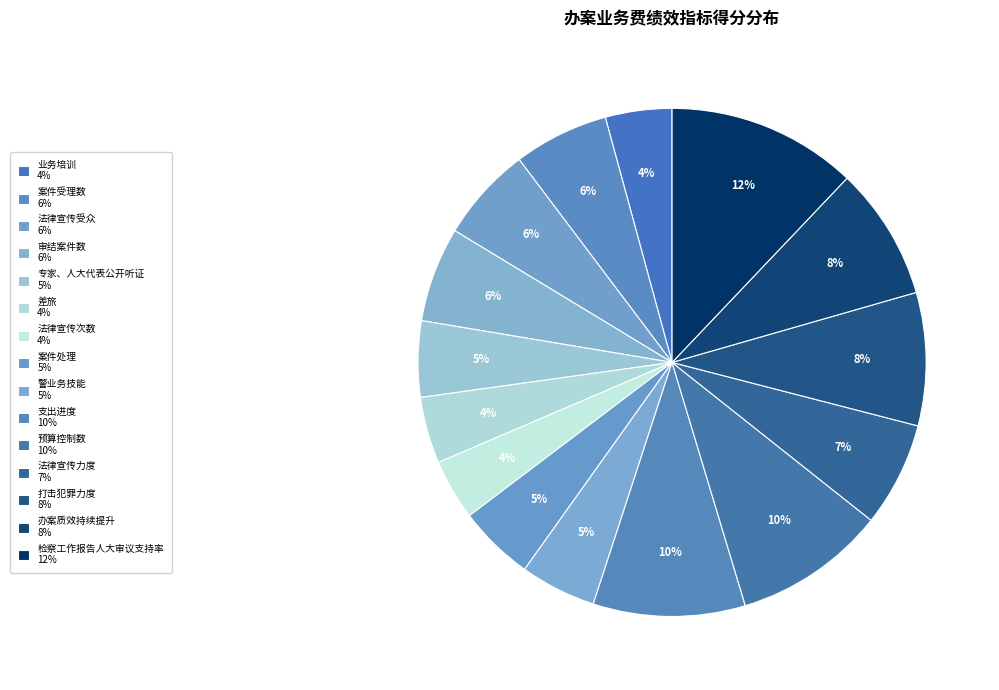

Is it true that 法律宣传受众 is 6% of the pie?

True